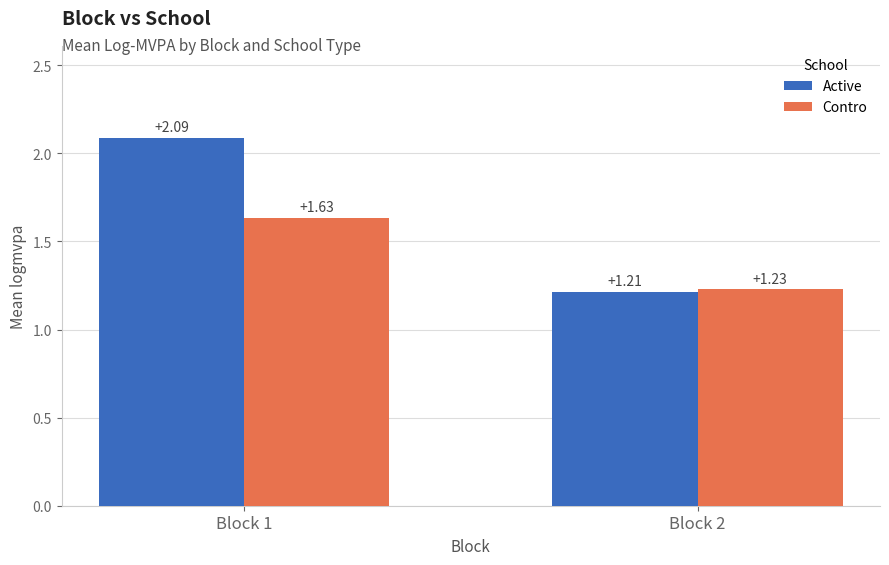

Rank the series by their maximum value, from highest to lowest.

Active, Contro